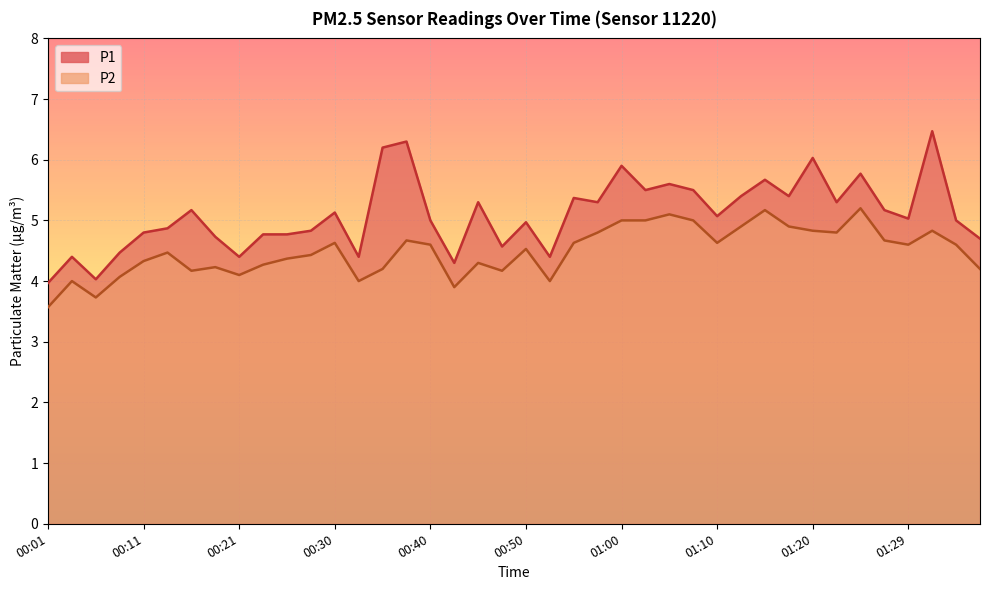

What is the difference between the second highest and second lowest values in the P1 series?

2.3